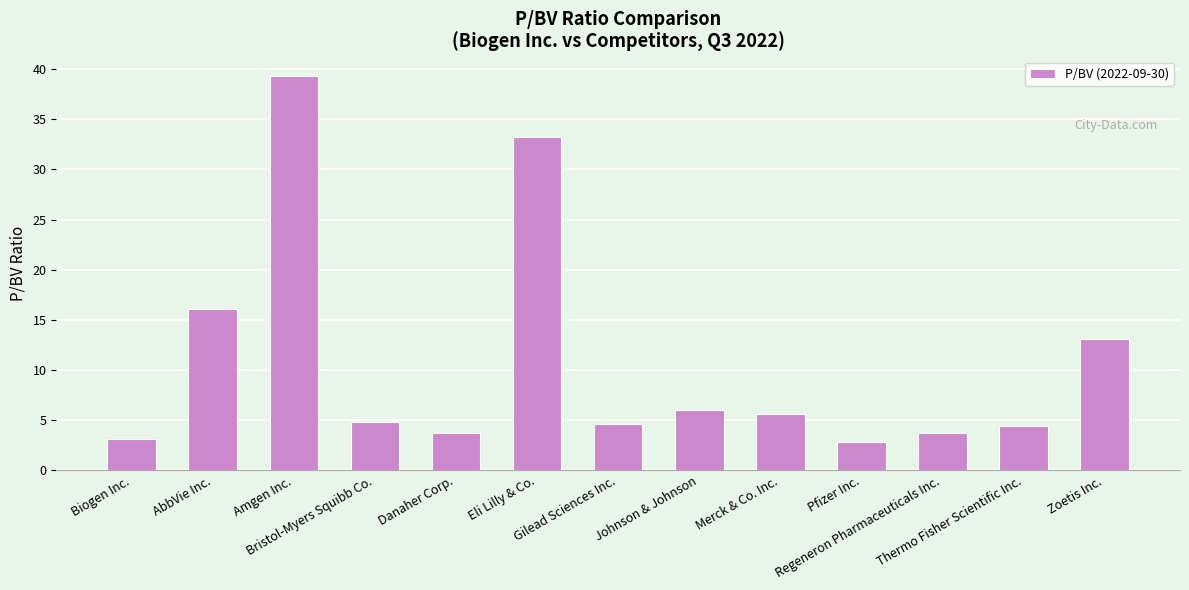

What is the ratio of the value at Amgen Inc. to the value at Eli Lilly & Co.?

1.2